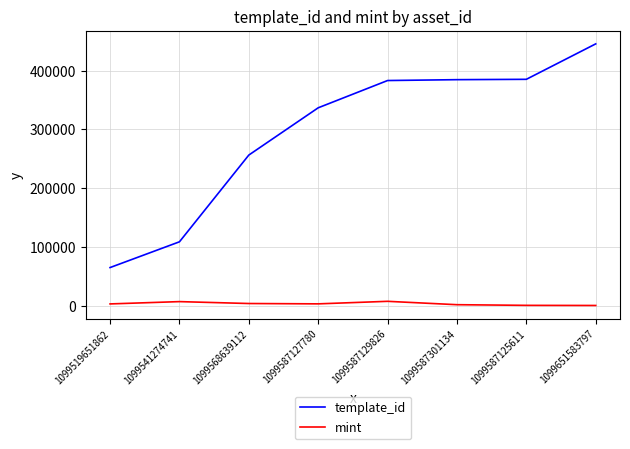

Does the chart display data point markers on the line(s)?

No